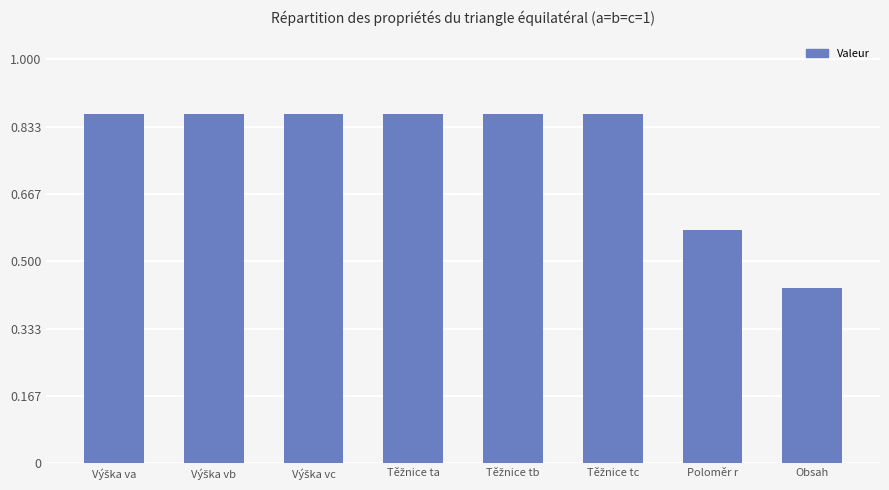

The value at Poloměr r is 0.2. True or false?

False